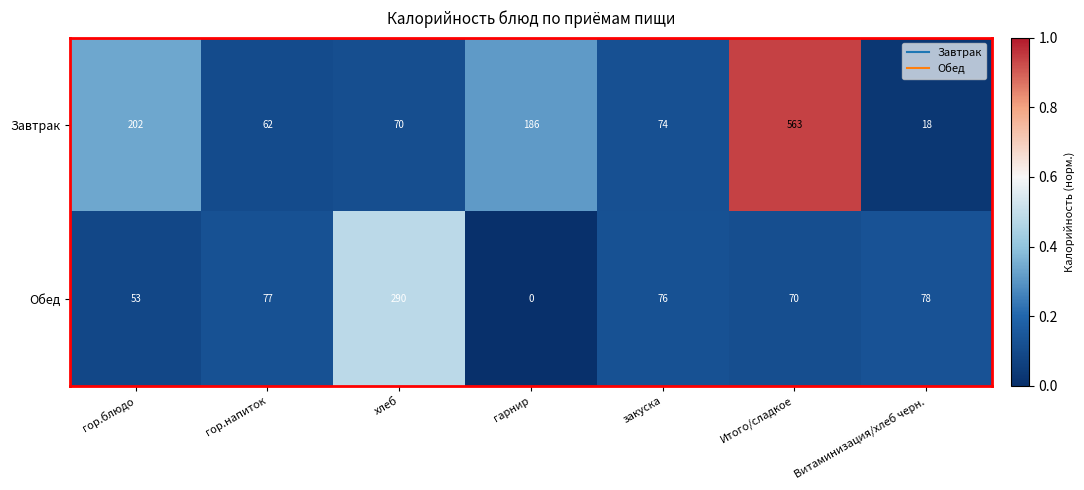

At which category is the sum across all series the highest?

Итого/сладкое